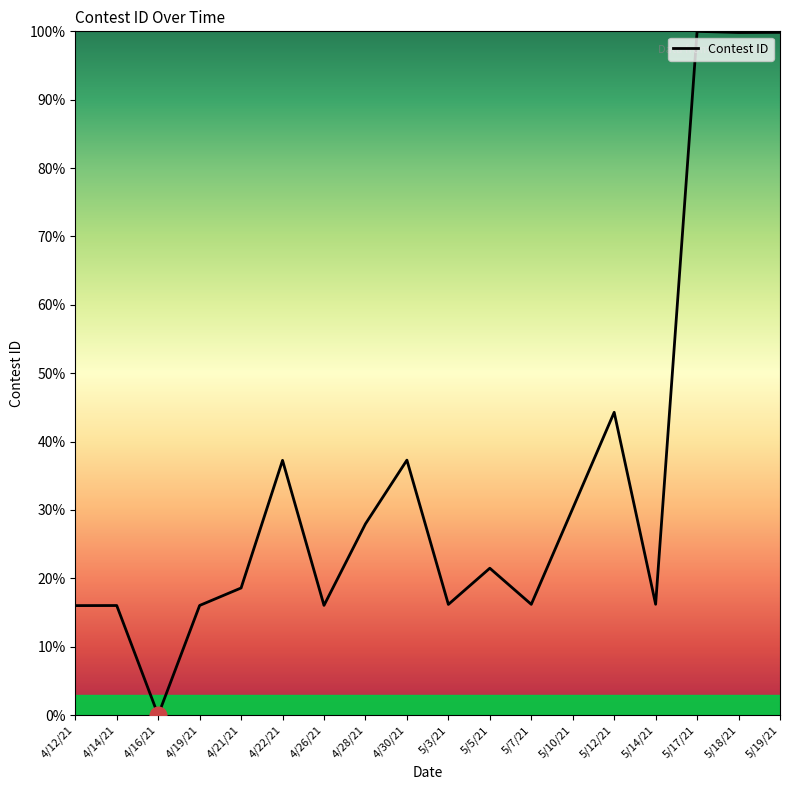

What is the greatest value displayed?

100.0